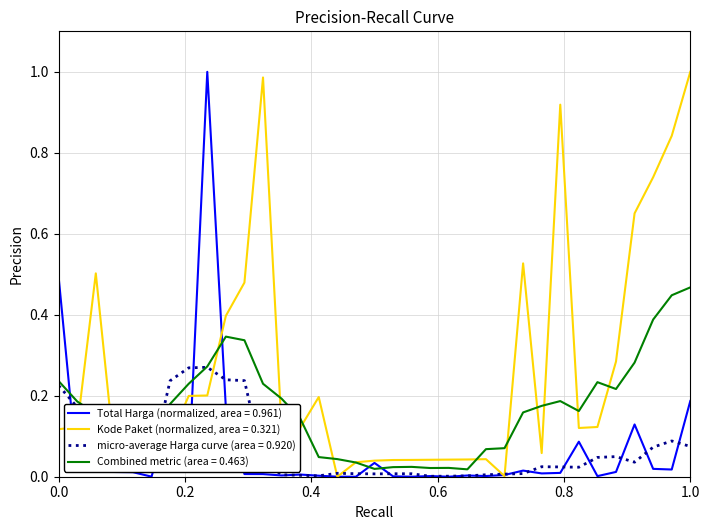

Which series has the largest total across all categories?

Kode Paket (normalized, area = 0.321)